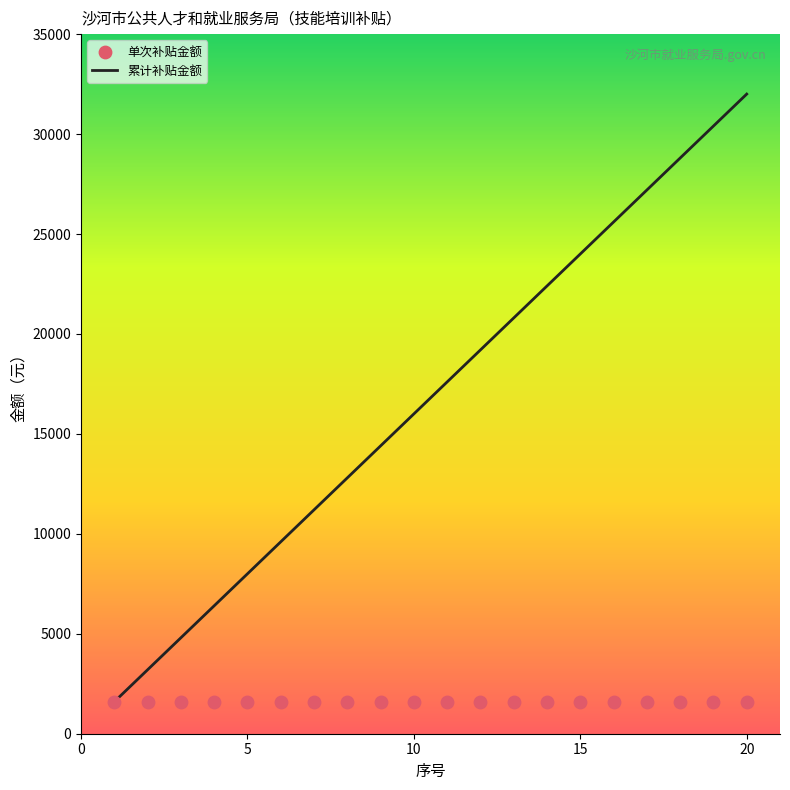

At how many categories does at least one series exceed 20008?

8